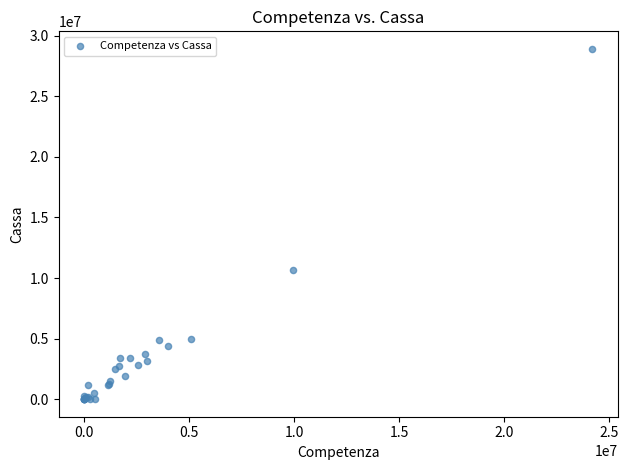

What Y value in the scatter plot is closest to 14454772?

10633581.9